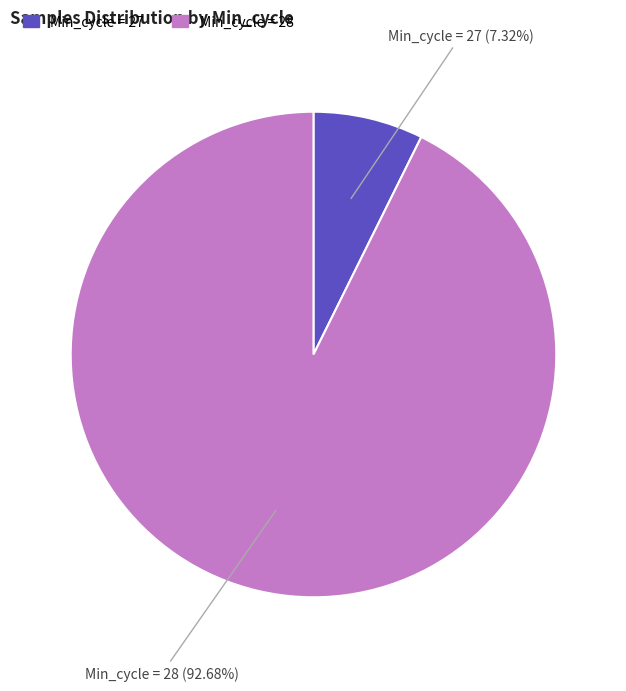

Which category has the smallest portion of the pie?

Min_cycle = 27